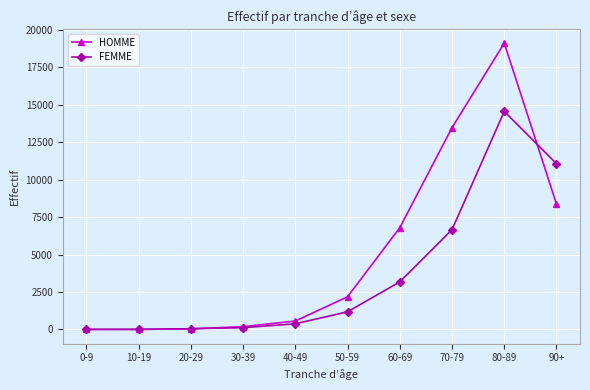

What is the label of the 3rd point from the right?

70-79